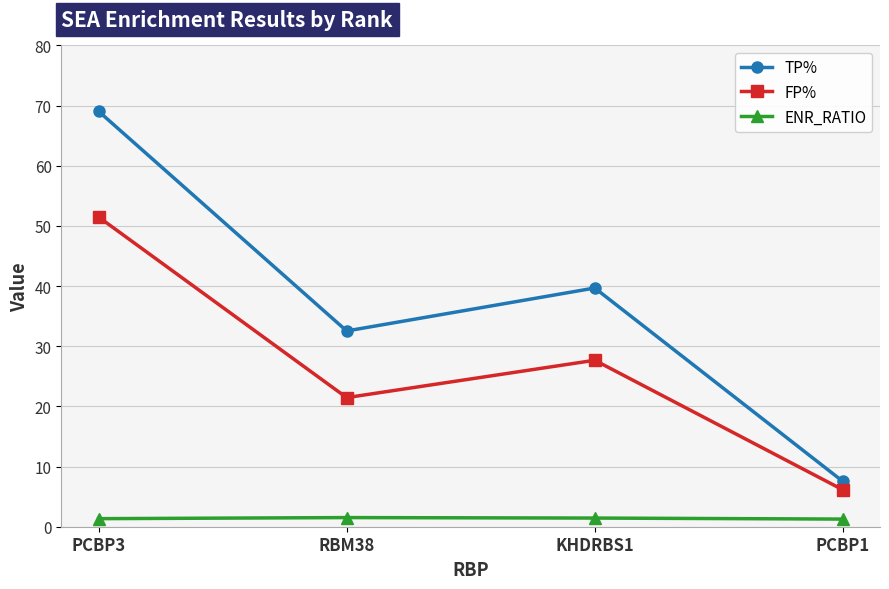

At which label is TP% closest to 38?

KHDRBS1